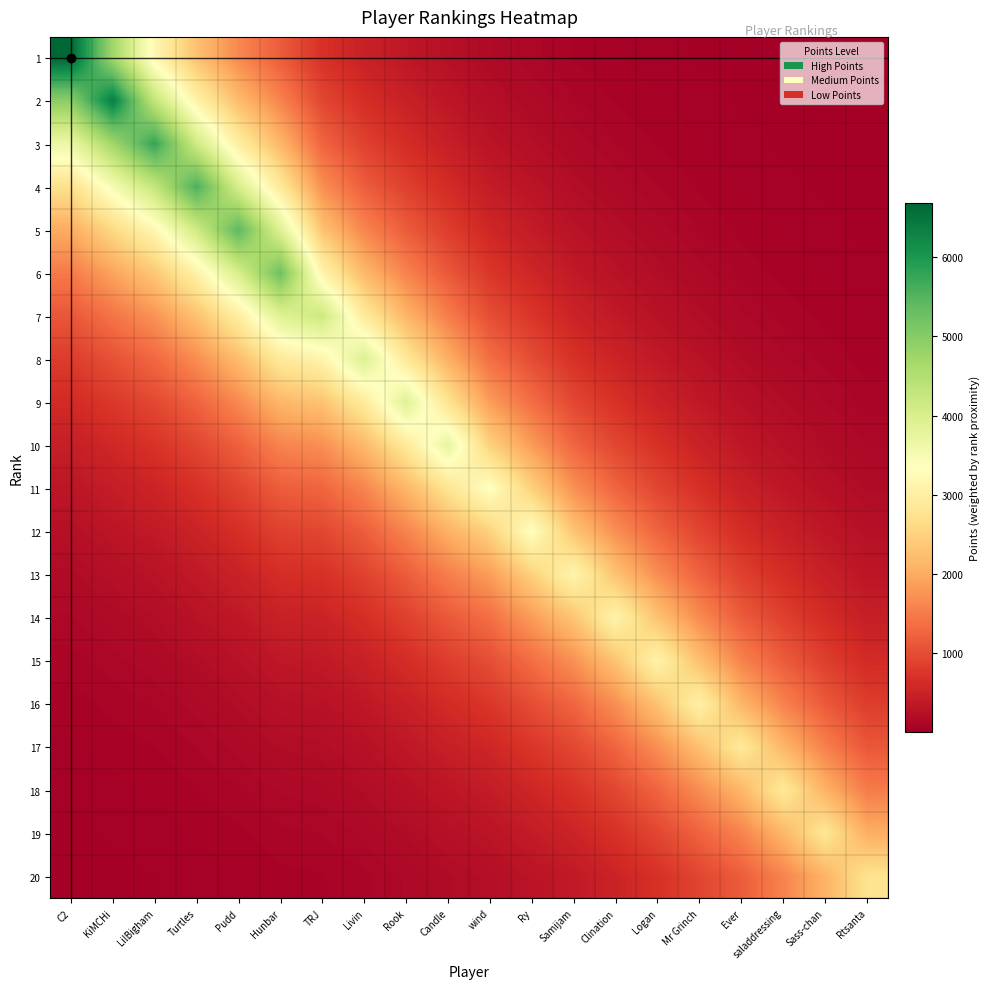

Between Hunbar and Rook, which is larger?

Hunbar